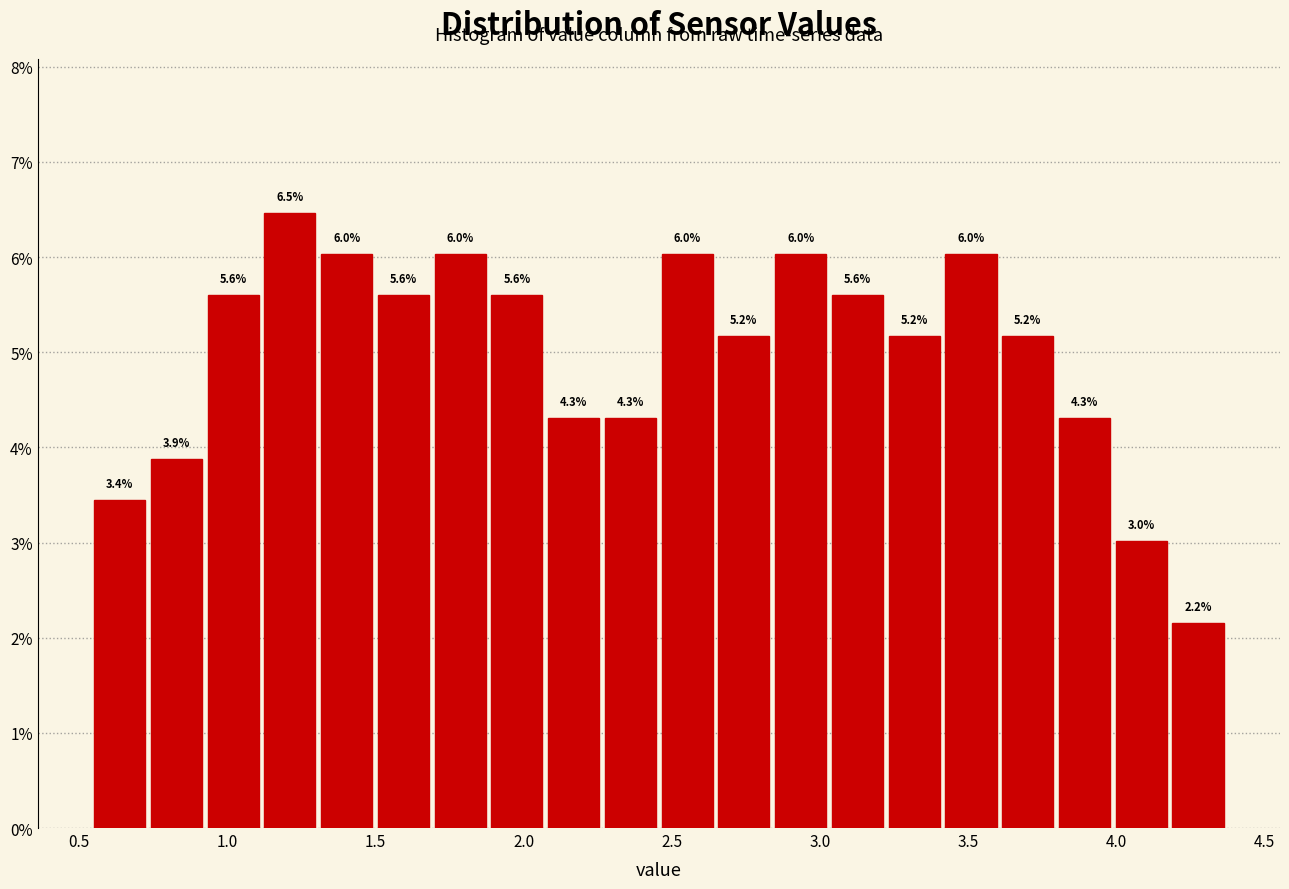

Read against the x-axis, roughly where is the centre of the tallest bar?

1.20